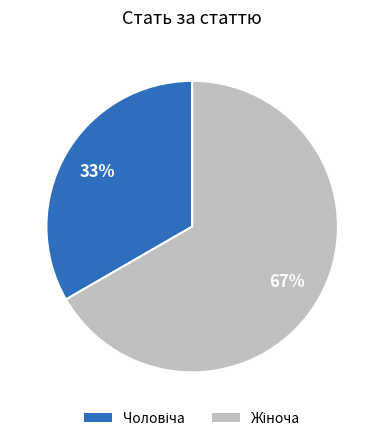

How many slices are in this pie chart?

2